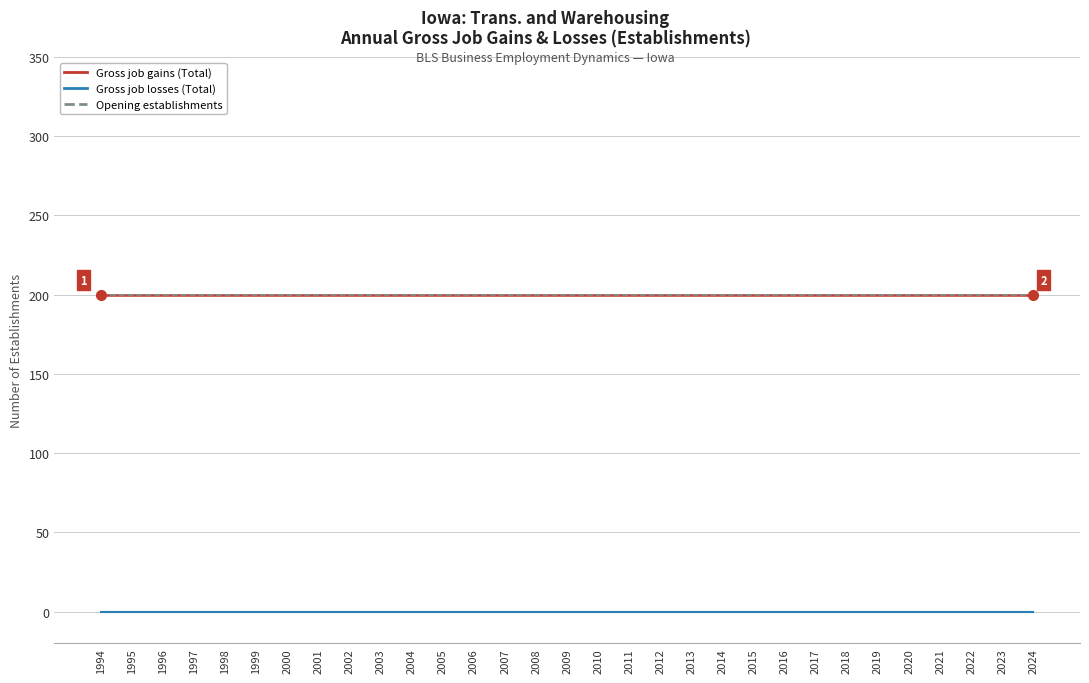

Reading right to left, transcribe all the data shown in this chart.

Gross job gains (Total): 2024=200	2023=200	2022=200	2021=200	2020=200	2019=200	2018=200	2017=200	2016=200	2015=200	2014=200	2013=200	2012=200	2011=200	2010=200	2009=200	2008=200	2007=200	2006=200	2005=200	2004=200	2003=200	2002=200	2001=200	2000=200	1999=200	1998=200	1997=200	1996=200	1995=200	1994=200
Gross job losses (Total): 2024=0	2023=0	2022=0	2021=0	2020=0	2019=0	2018=0	2017=0	2016=0	2015=0	2014=0	2013=0	2012=0	2011=0	2010=0	2009=0	2008=0	2007=0	2006=0	2005=0	2004=0	2003=0	2002=0	2001=0	2000=0	1999=0	1998=0	1997=0	1996=0	1995=0	1994=0
Opening establishments: 2024=200	2023=200	2022=200	2021=200	2020=200	2019=200	2018=200	2017=200	2016=200	2015=200	2014=200	2013=200	2012=200	2011=200	2010=200	2009=200	2008=200	2007=200	2006=200	2005=200	2004=200	2003=200	2002=200	2001=200	2000=200	1999=200	1998=200	1997=200	1996=200	1995=200	1994=200